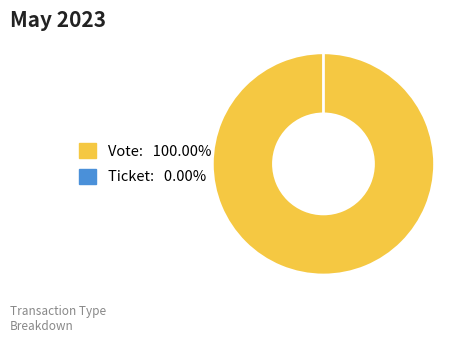

Count the number of slices in the pie.

2